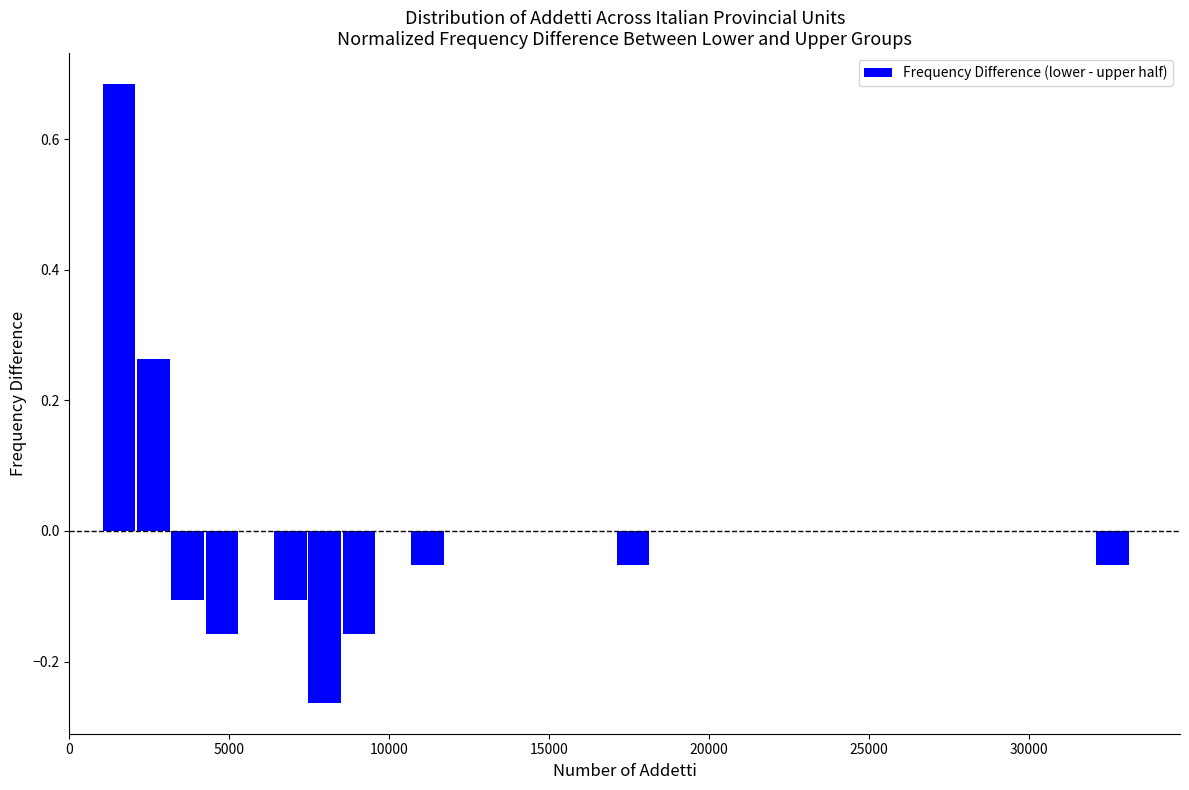

Around what value on the x-axis is the tallest bar? Give the approximate position of its centre, as read against the axis.

1500